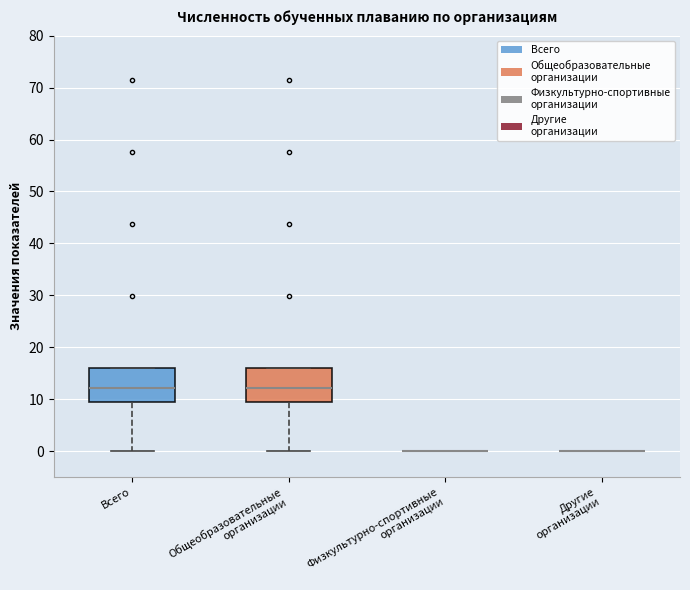

Reading left to right, read every box against the y-axis: the position of its median line, the range the box covers, and the ends of its whiskers. The values are not printed on the chart, so give them approximately, as read against the axis.

Всего: median 12, box 9 to 16, whiskers 0 to 16
Общеобразовательные организации: median 12, box 9 to 16, whiskers 0 to 16
Физкультурно-спортивные организации: box collapsed to a line at 0, whiskers 0 to 0
Другие организации: box collapsed to a line at 0, whiskers 0 to 0